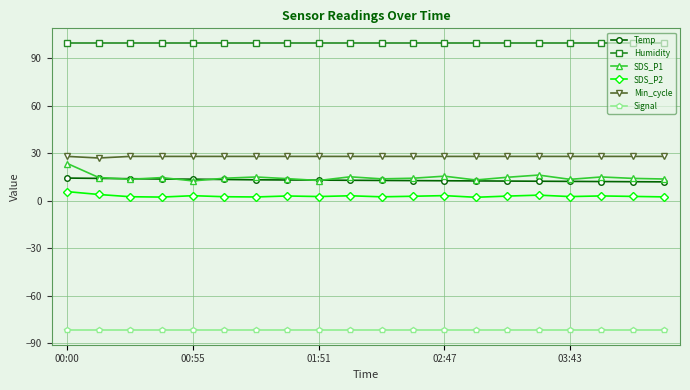

Which series has the largest total across all categories?

Humidity